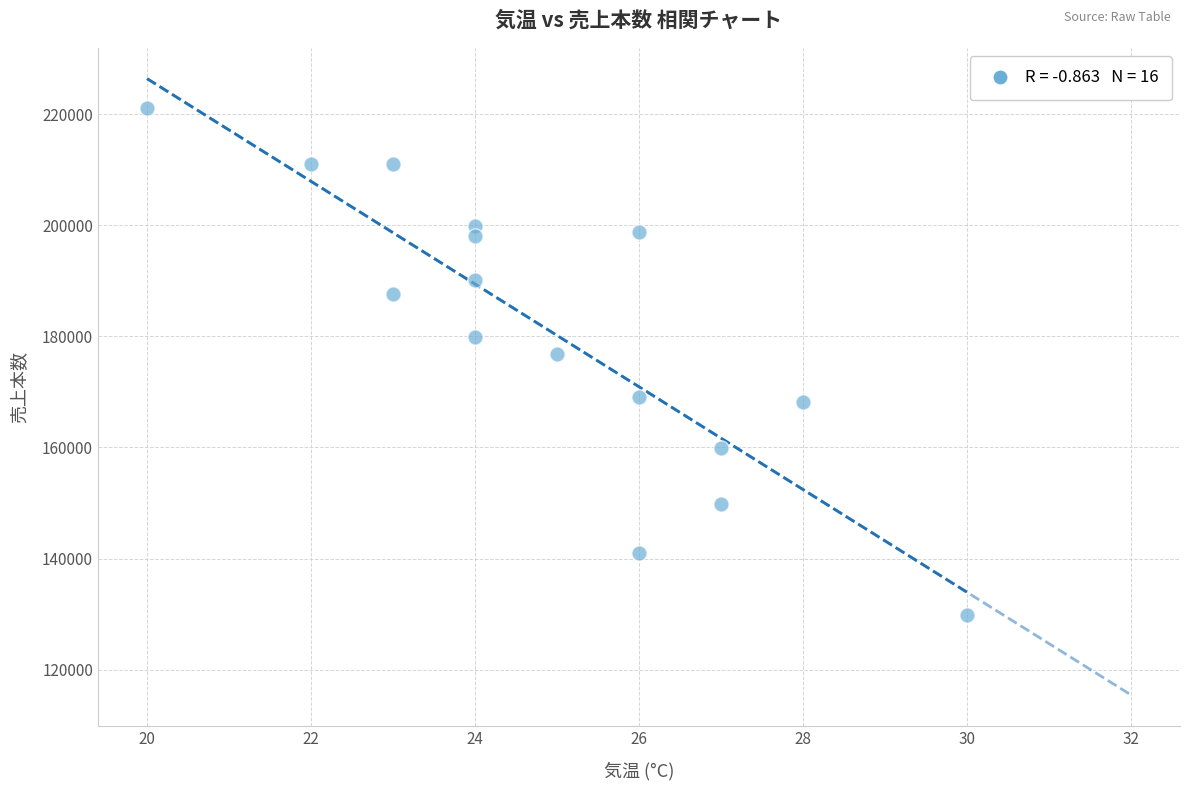

What is the range of X values (max minus min)?

10